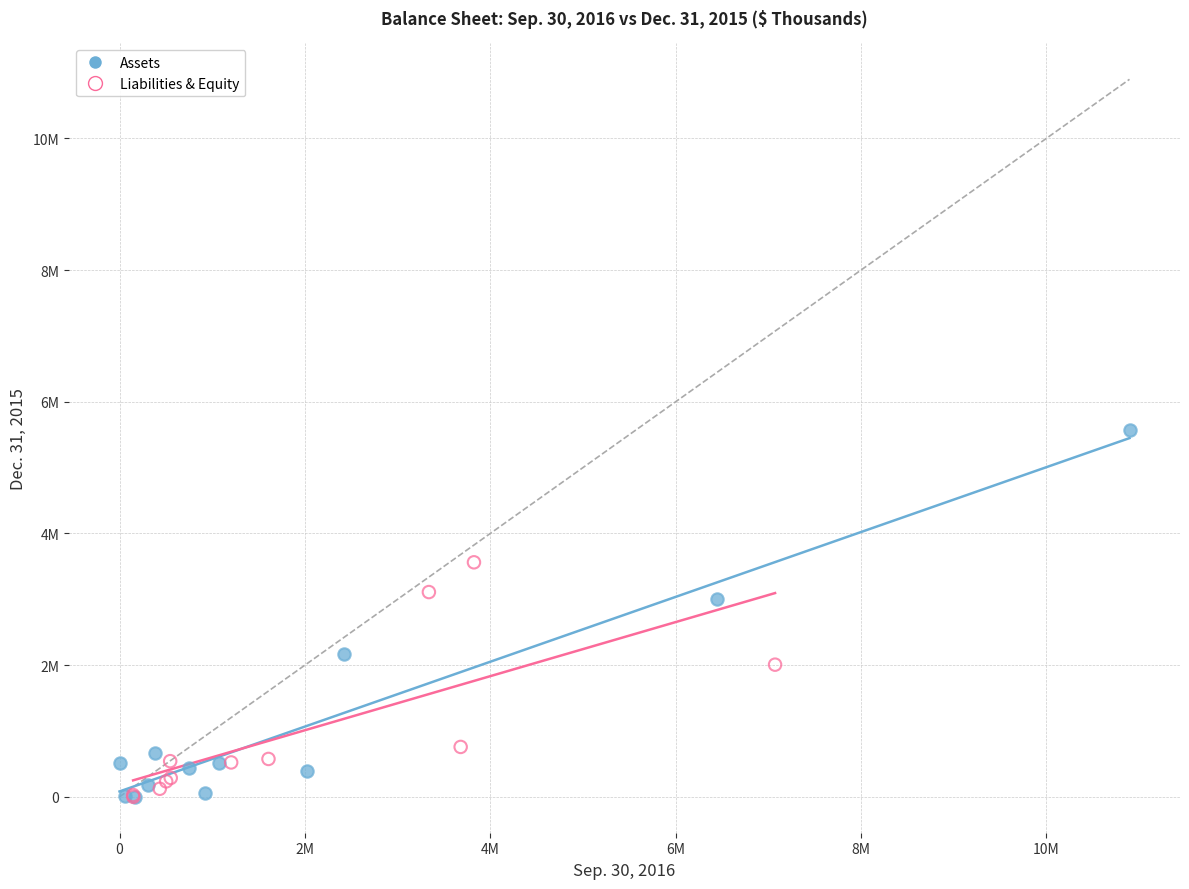

What are all the series names shown in the legend?

Assets, Liabilities & Equity